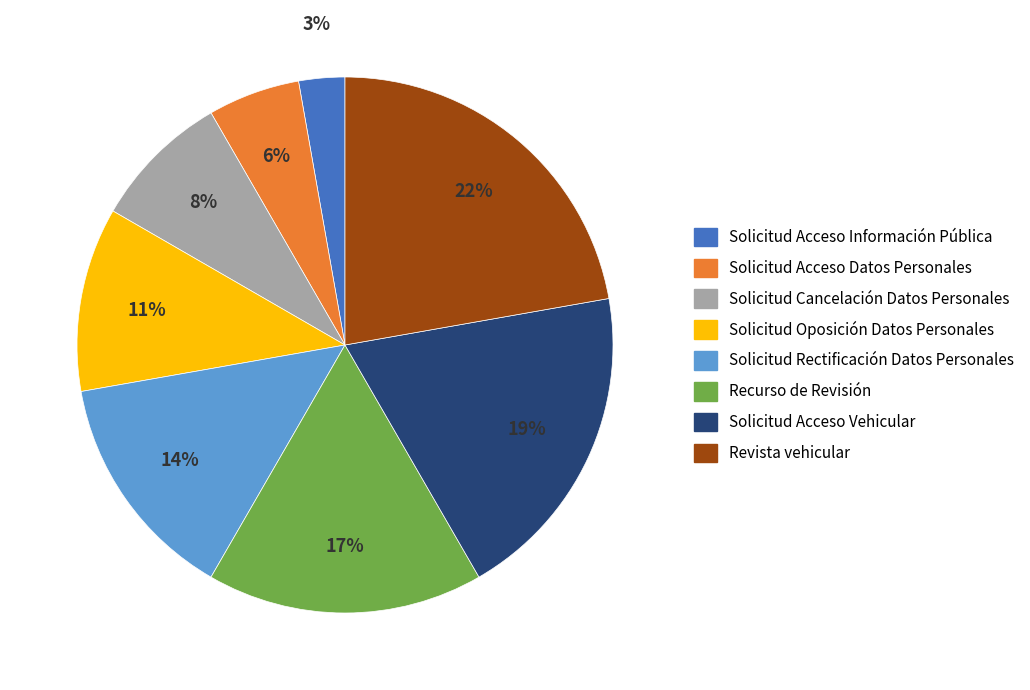

Does any single category account for the majority?

No